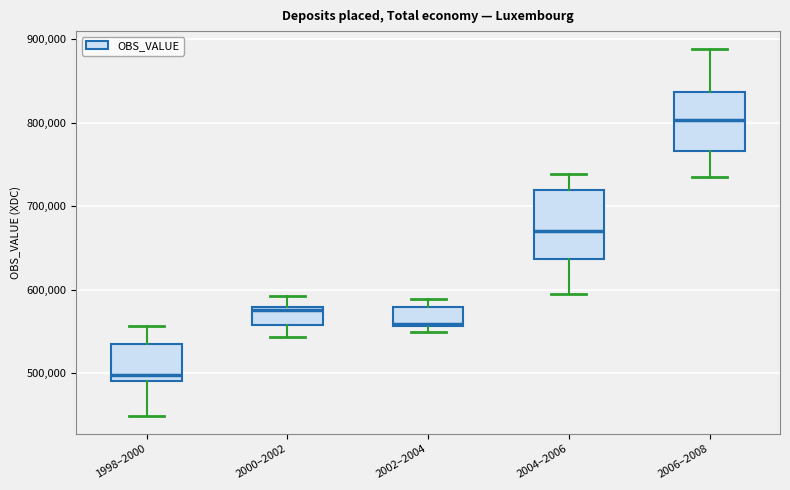

Which box's median line is the highest?

2006–2008